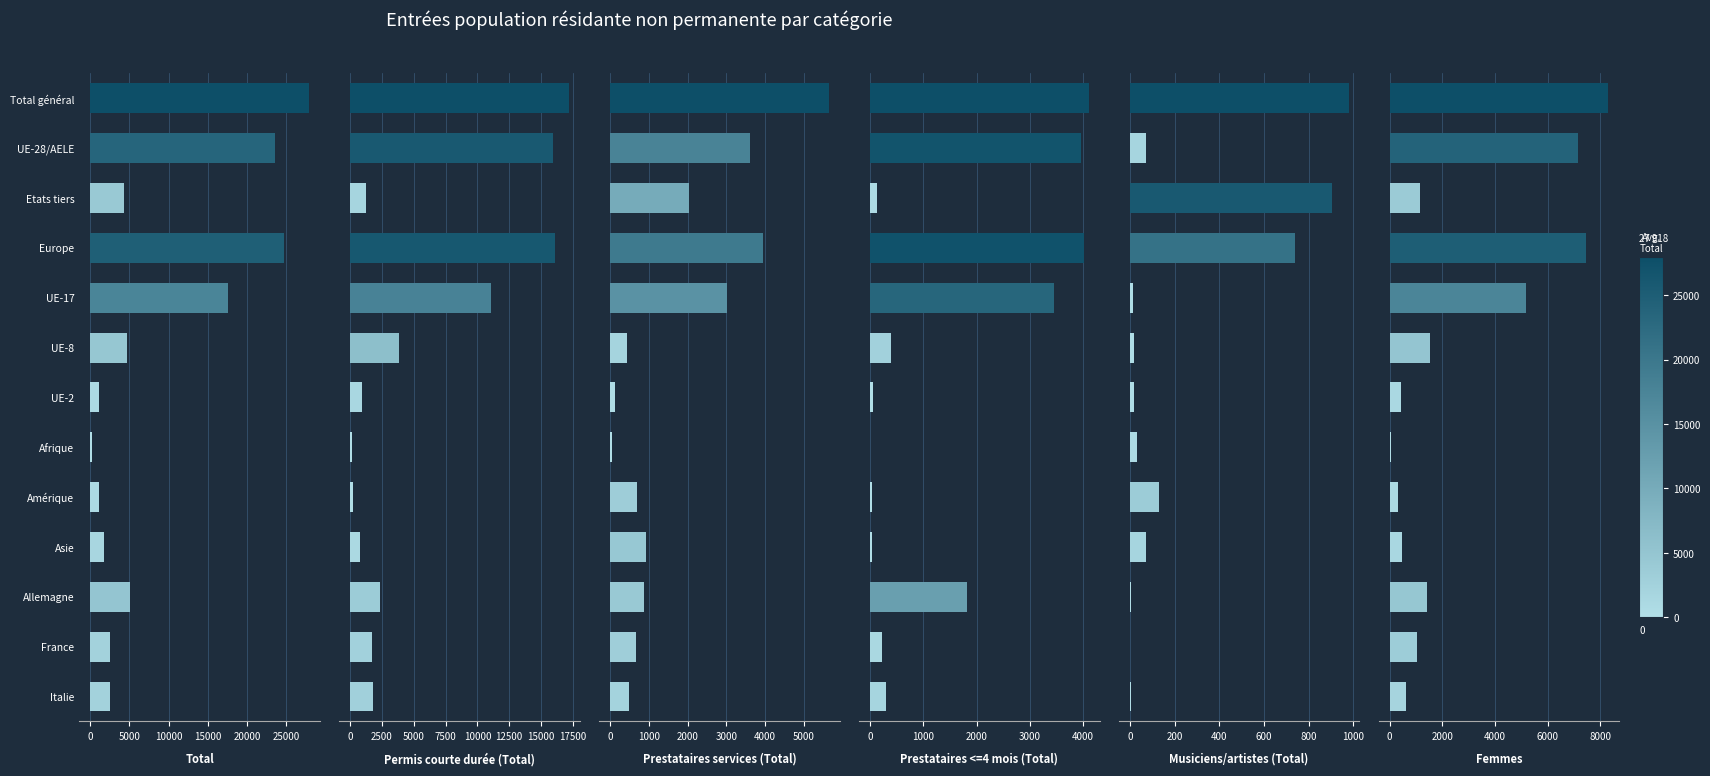

Which series has the widest spread of values?

Total